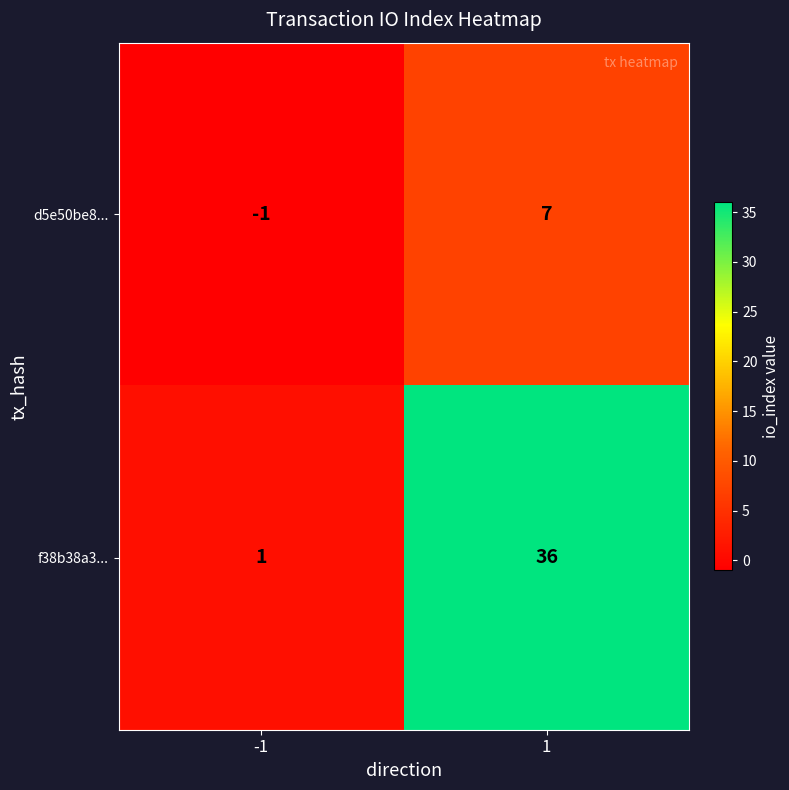

Count the number of data series in this chart.

2